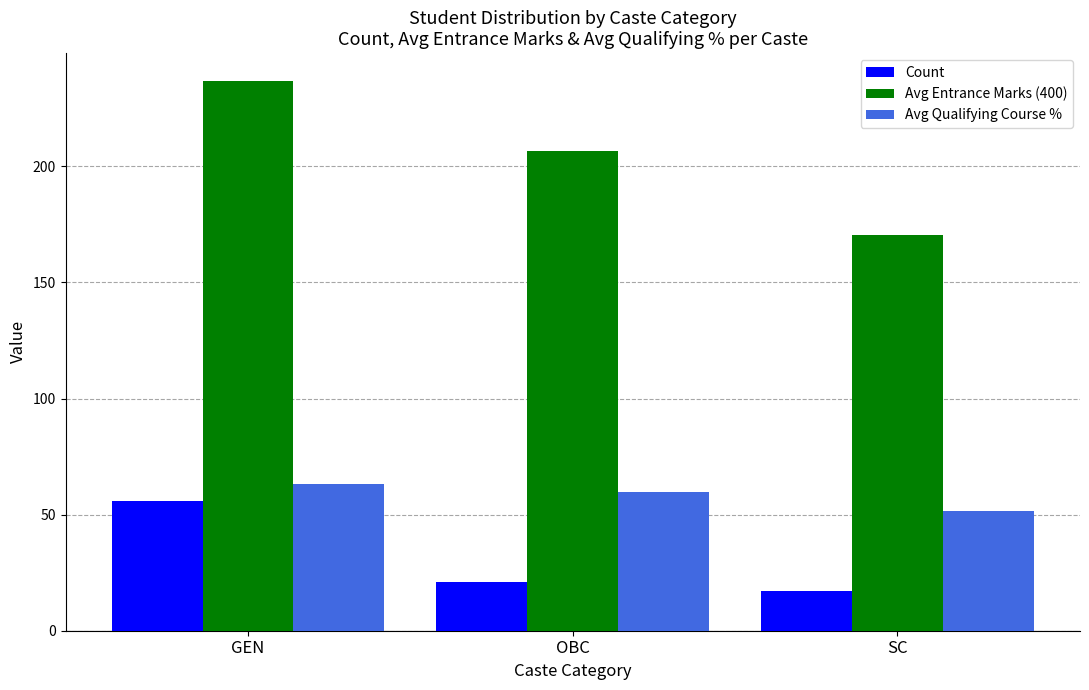

Is it true that Avg Entrance Marks (400) equals 206.8 at OBC?

True